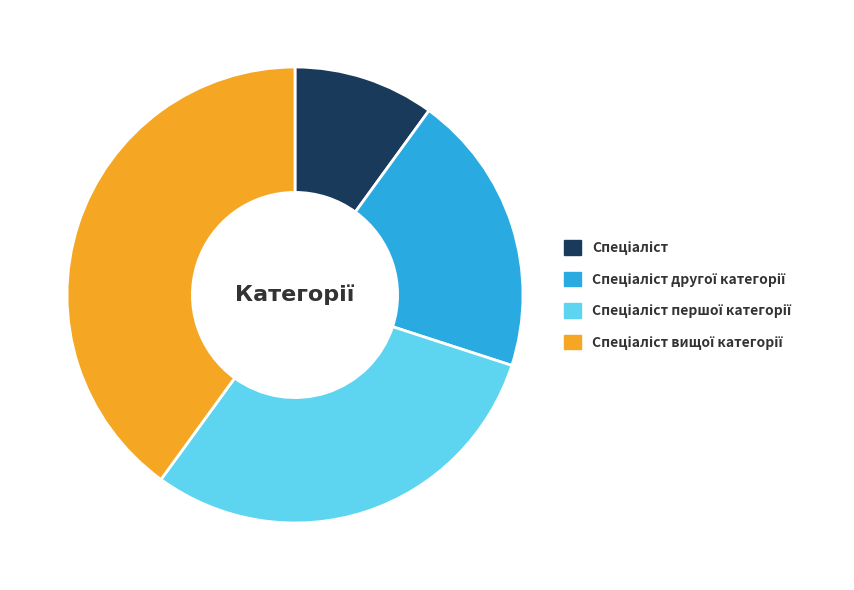

Is there a majority slice in this chart?

No